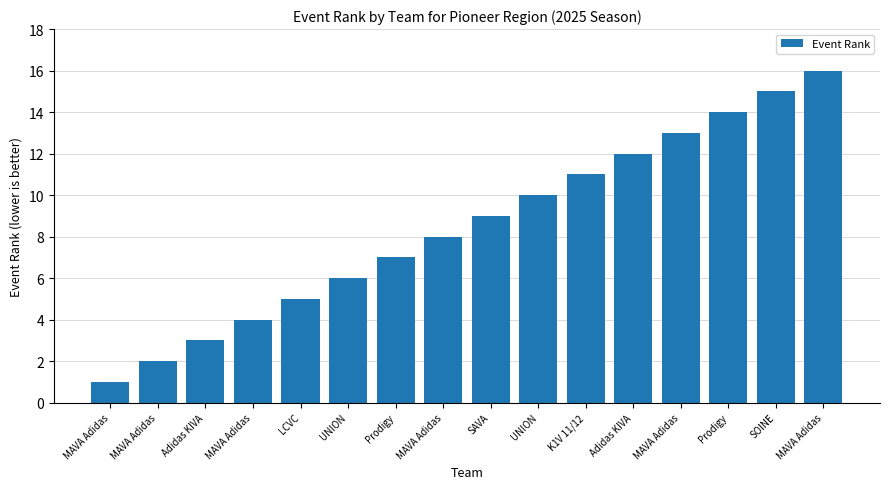

What is the greatest value displayed?

16